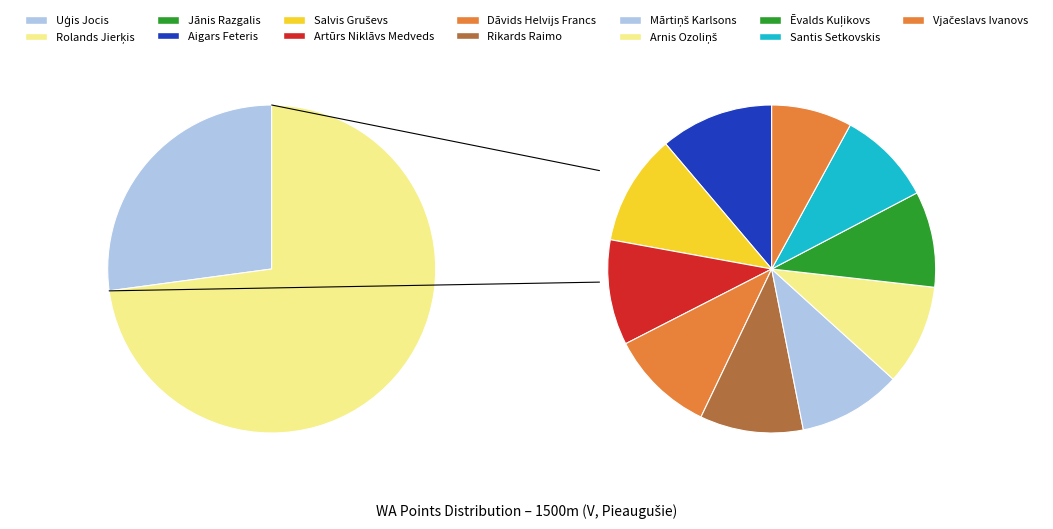

Is Ēvalds Kuļikovs the majority of the pie?

No